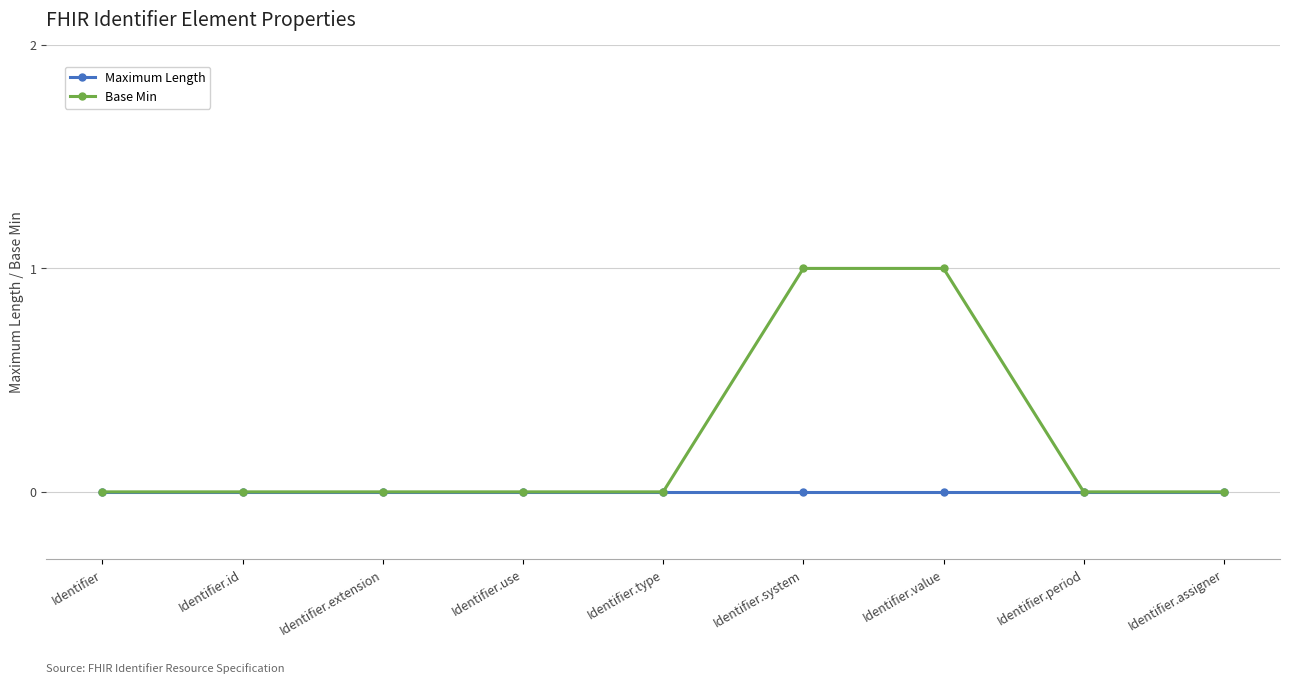

What are all the series names shown in the legend?

Maximum Length, Base Min